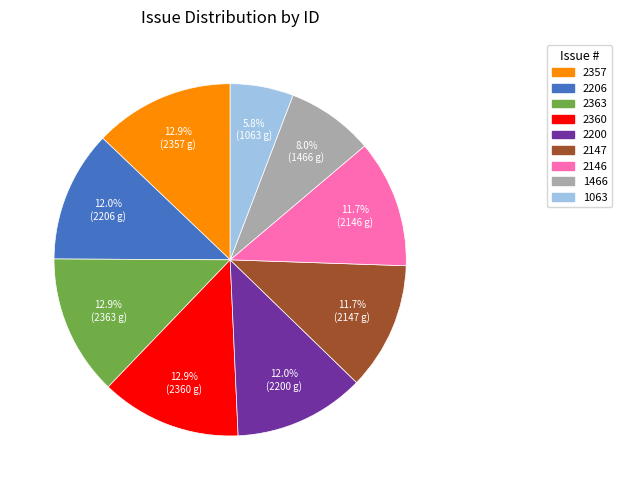

Which category has the smallest portion of the pie?

1063